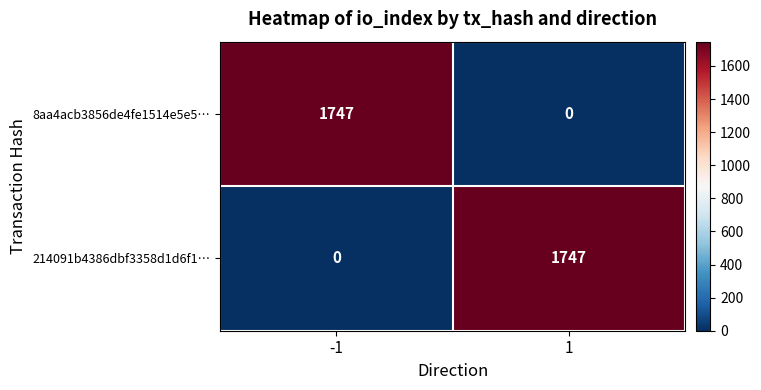

Reading left to right, list all the values displayed in this chart.

8aa4acb3856de4fe1514e5e5…: -1=1747	1=0
214091b4386dbf3358d1d6f1…: -1=0	1=1747